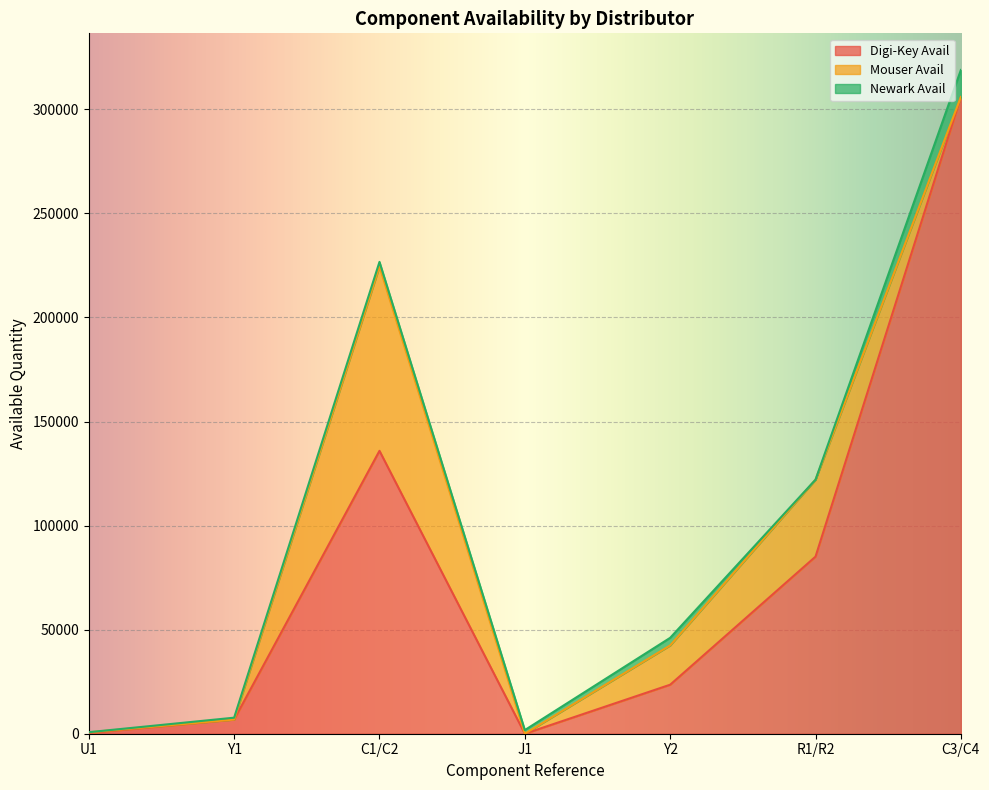

Where is Digi-Key Avail nearest to the value 152968?

C1/C2